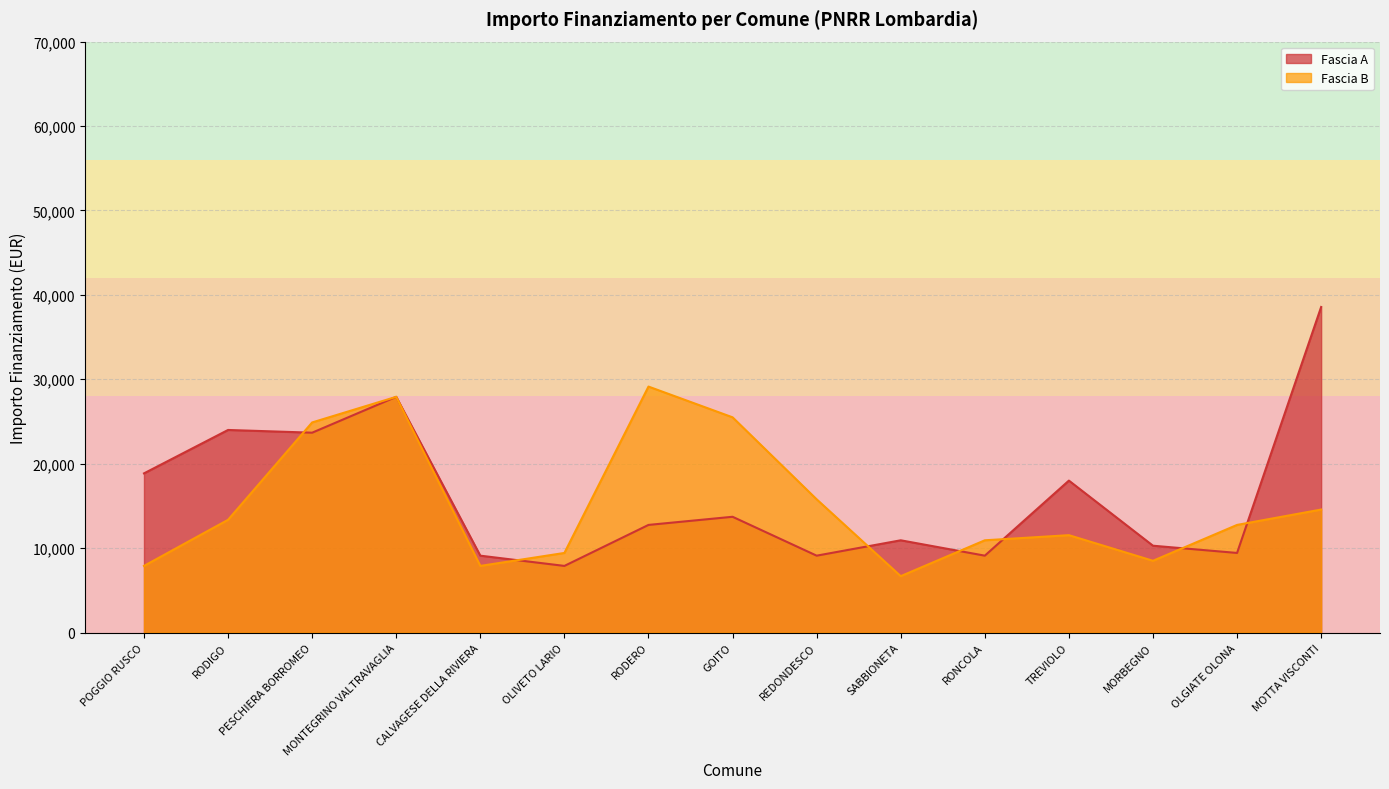

At how many categories does at least one series exceed 15480?

9